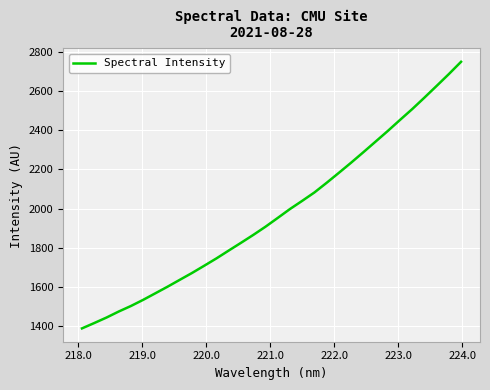

What is the greatest value displayed?

2748.9